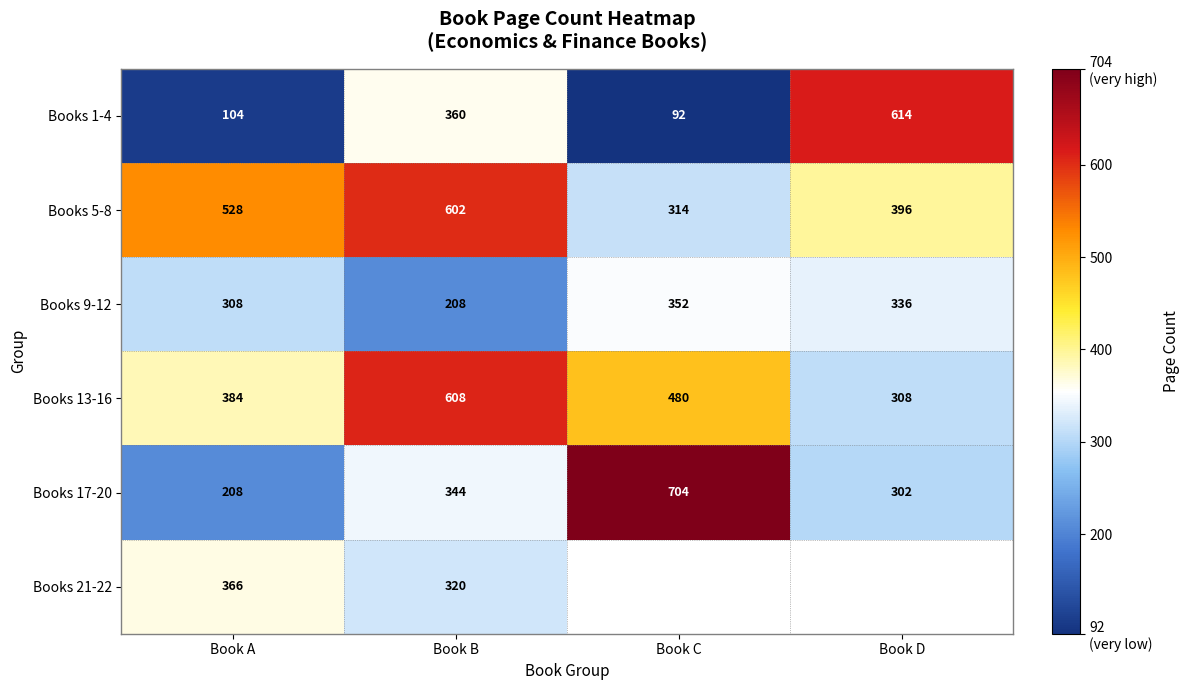

At which label does Books 5-8 reach its peak?

Book B